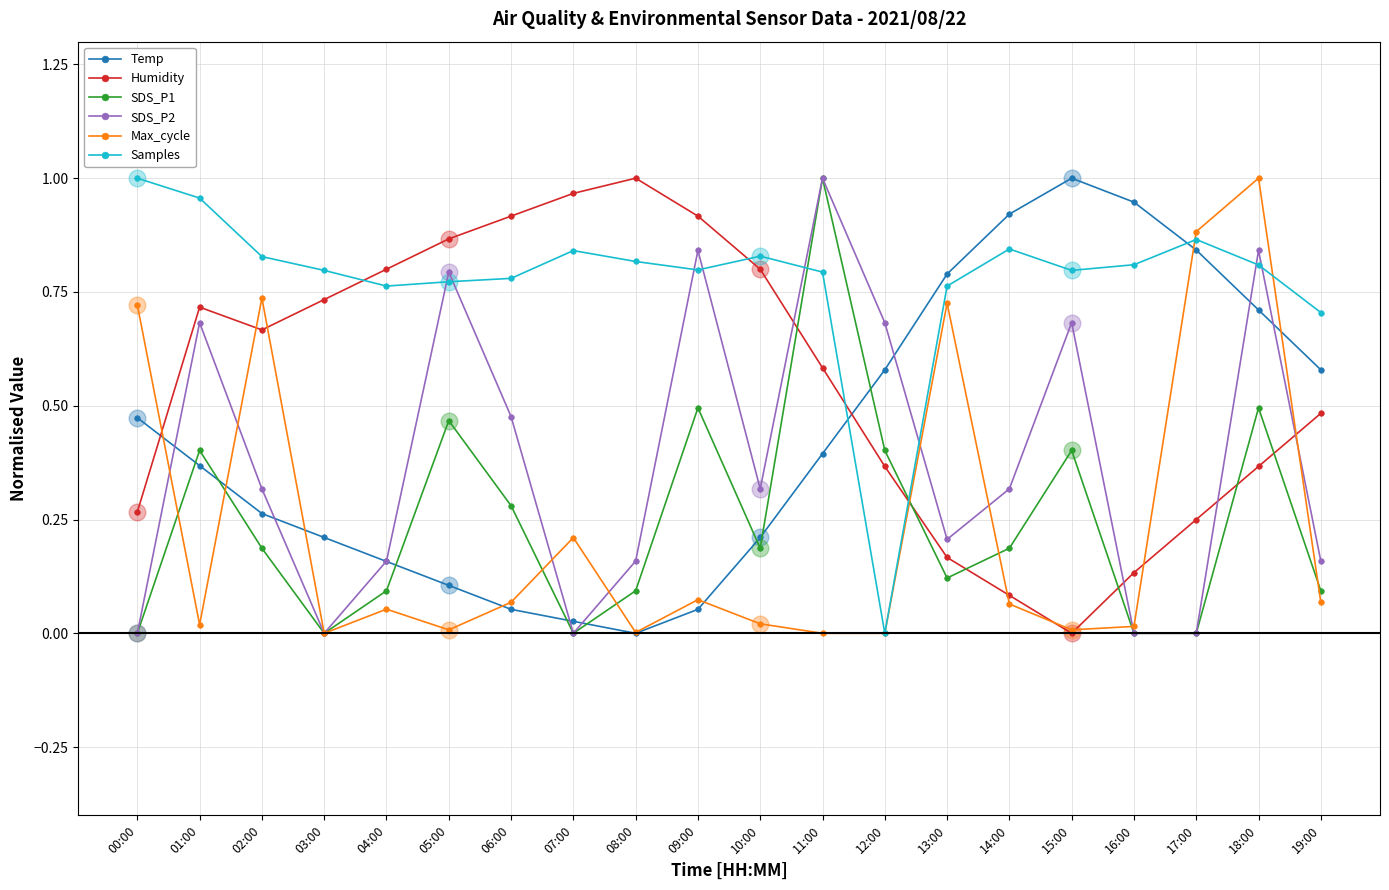

What is the total value across all series at 12:00?

2.0